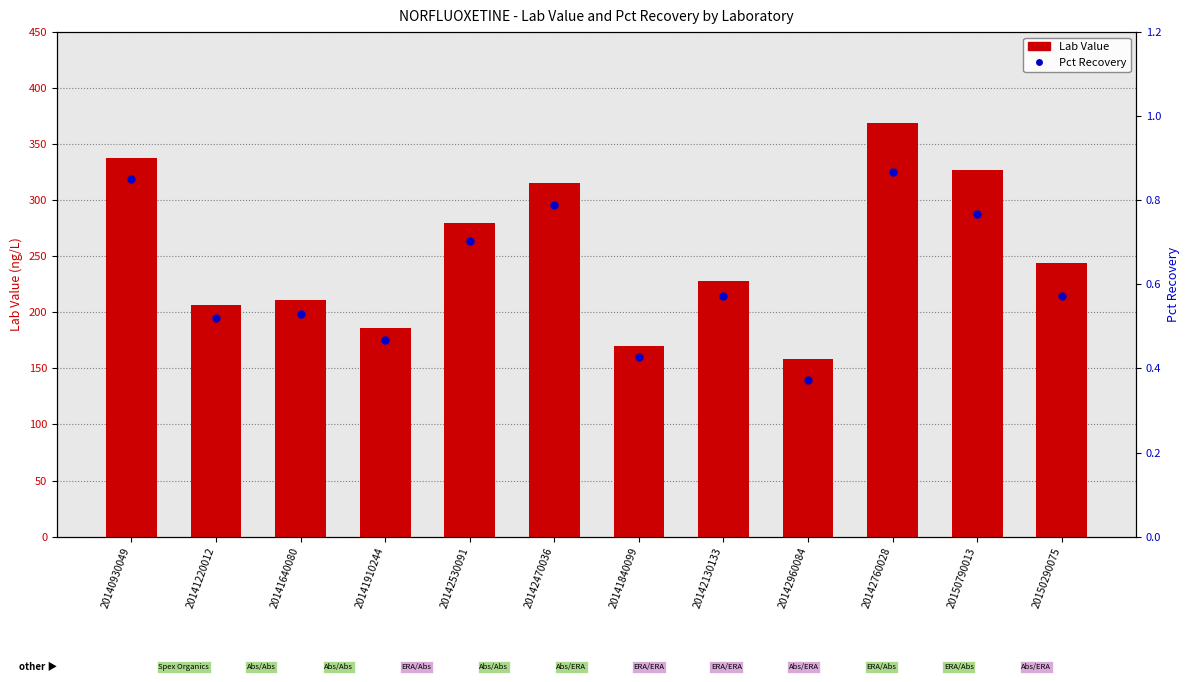

Which series has the largest total across all categories?

Lab Value